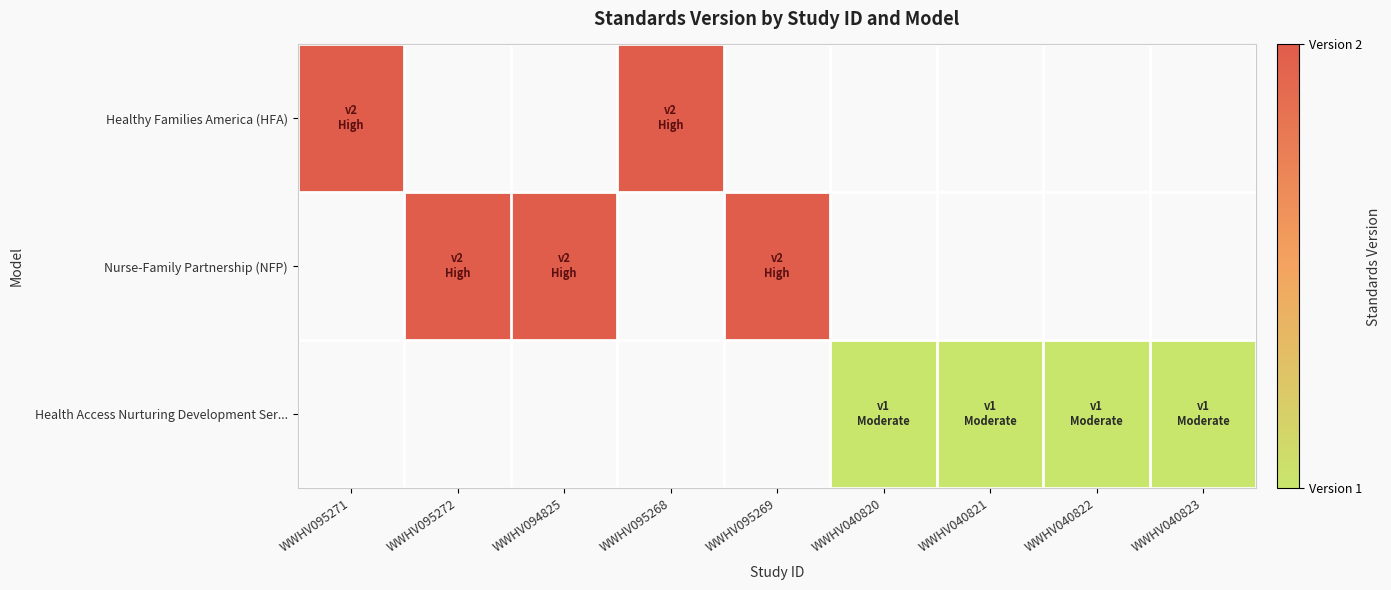

At WWHV095269, list the series in order from smallest to largest.

Healthy Families America (HFA), Nurse-Family Partnership (NFP), Health Access Nurturing Development Ser...